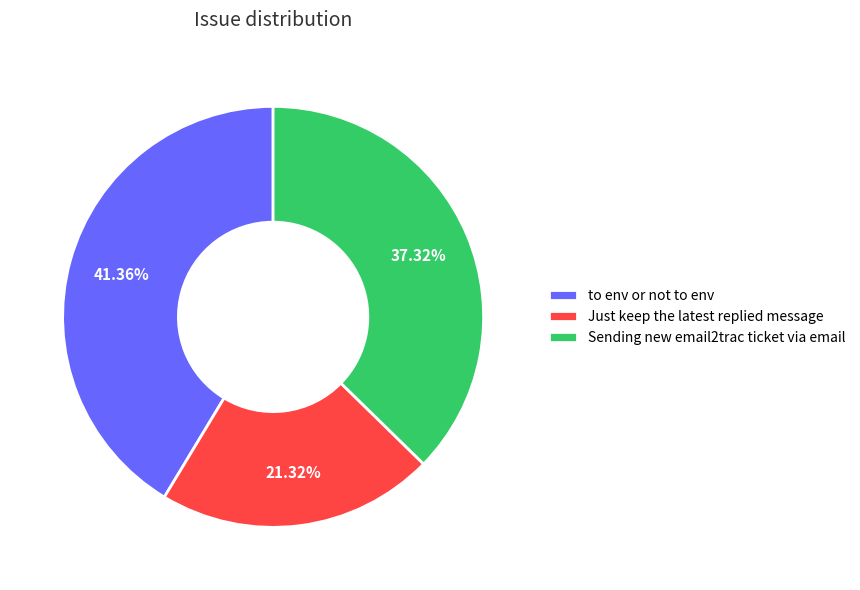

Rank the categories by value from highest to lowest.

to env or not to env, Sending new email2trac ticket via email, Just keep the latest replied message